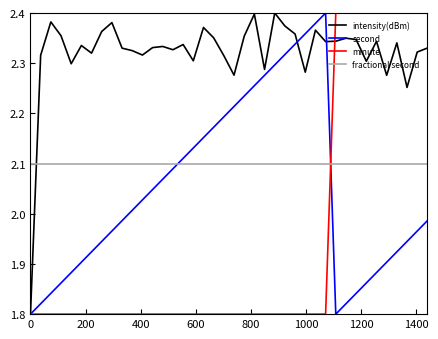

Which series has the largest total across all categories?

intensity(dBm)